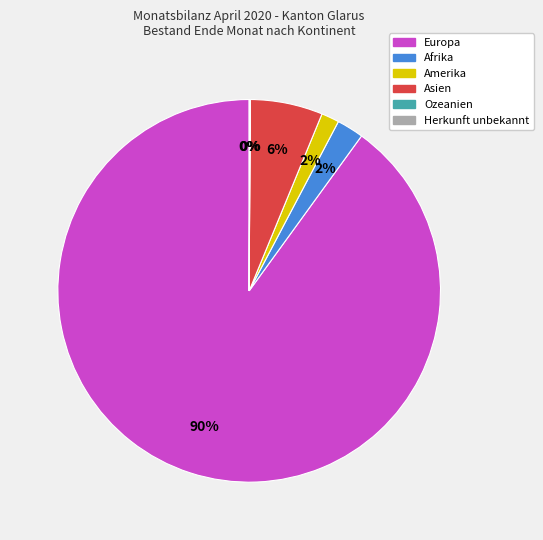

Which category has the biggest portion of the pie?

Europa